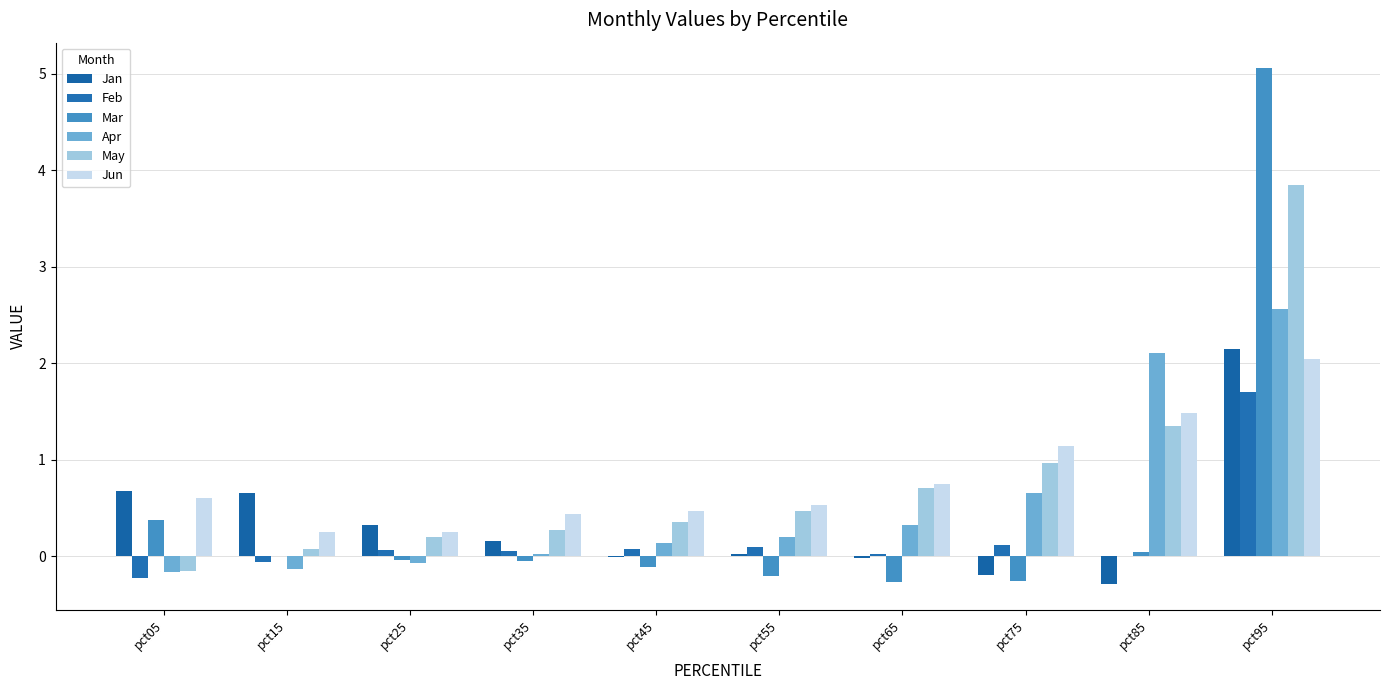

The value of Mar at pct35 is -0.0. True or false?

False